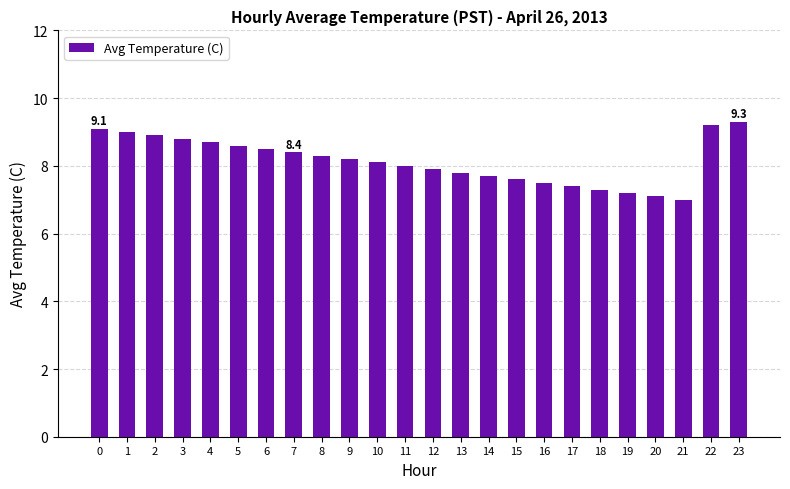

Approximately how many times larger is the value at 23 compared to 1?

1.0